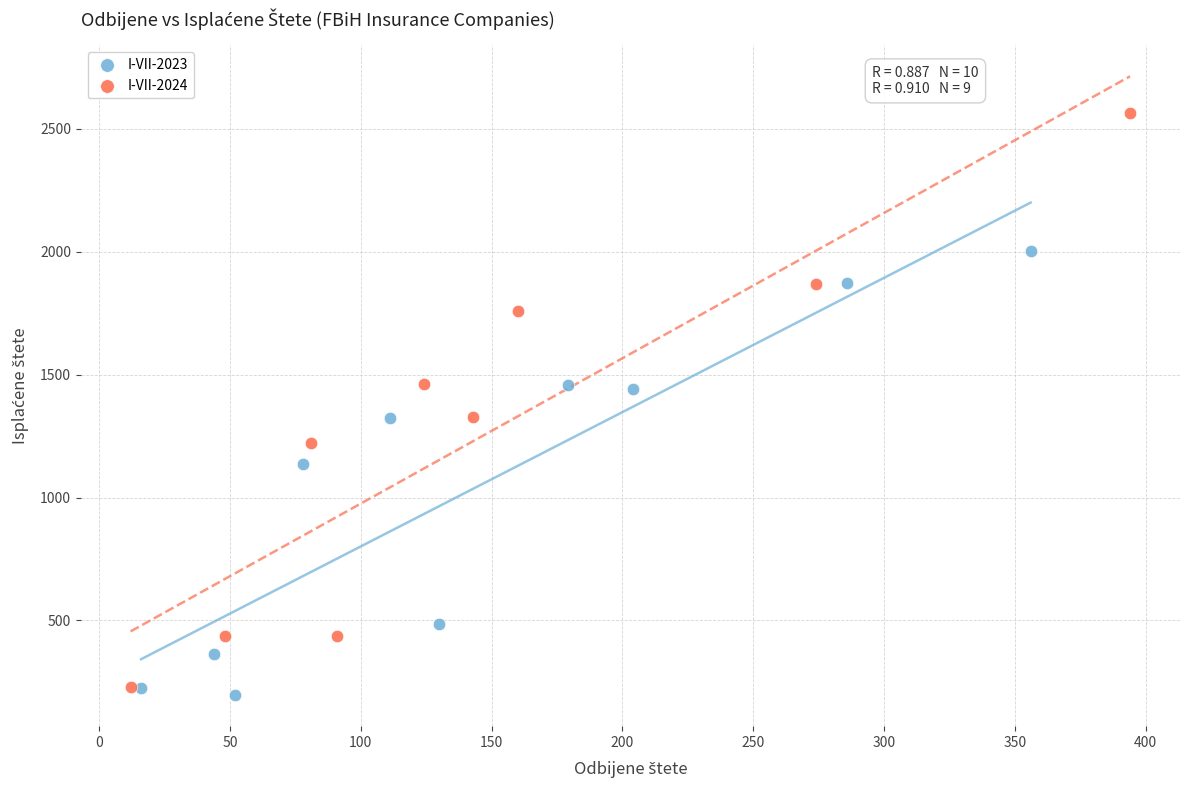

Which series contains the highest Y value?

I-VII-2024